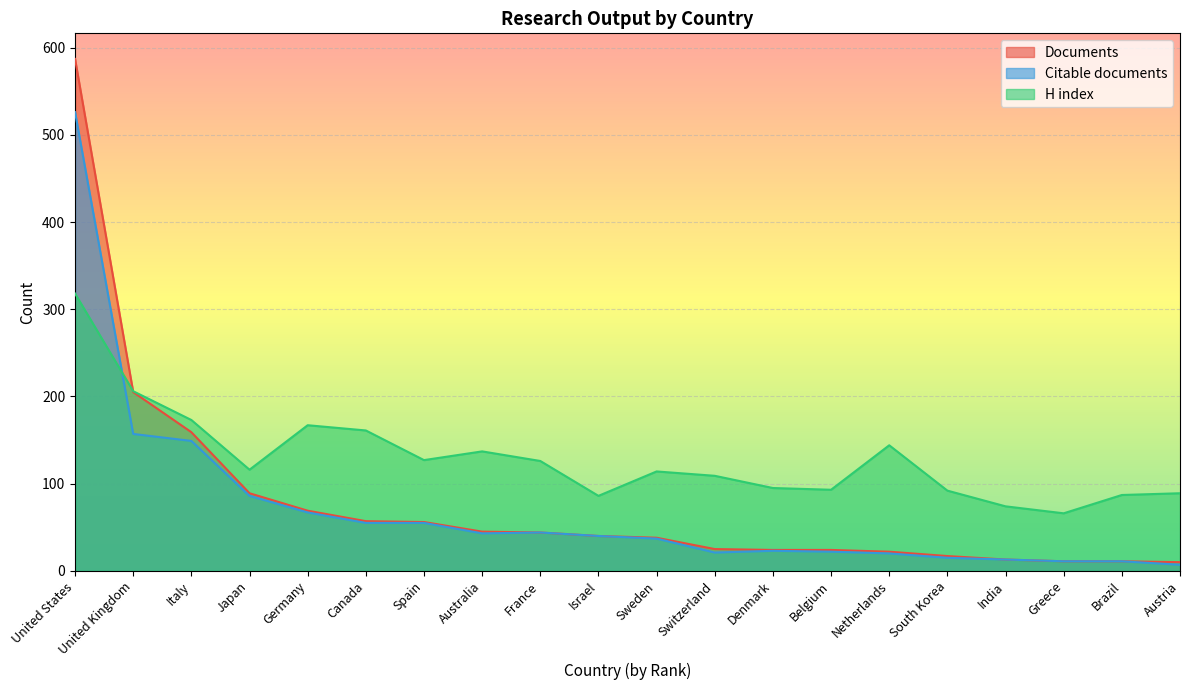

Which label corresponds to the smallest value in the chart?

Austria